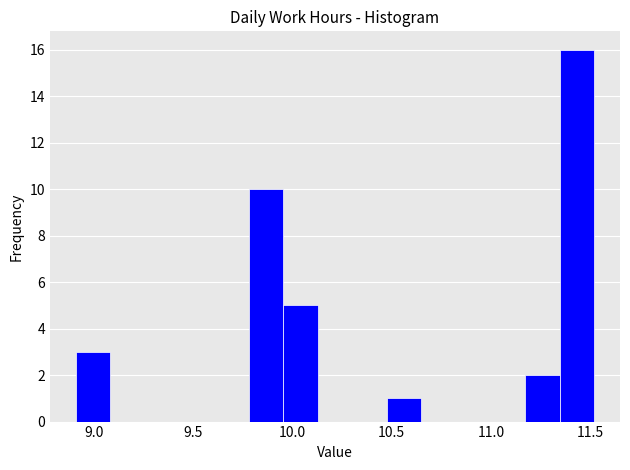

Around what value on the x-axis is the tallest bar? Give the approximate position of its centre, as read against the axis.

11.45